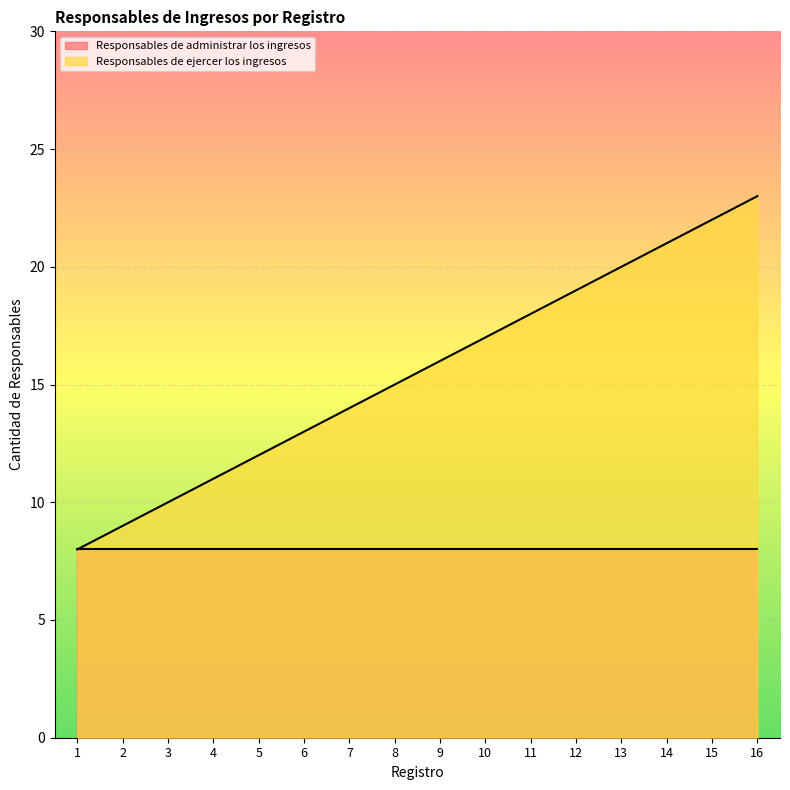

True or false: the data has more than 0 interior local peaks.

False